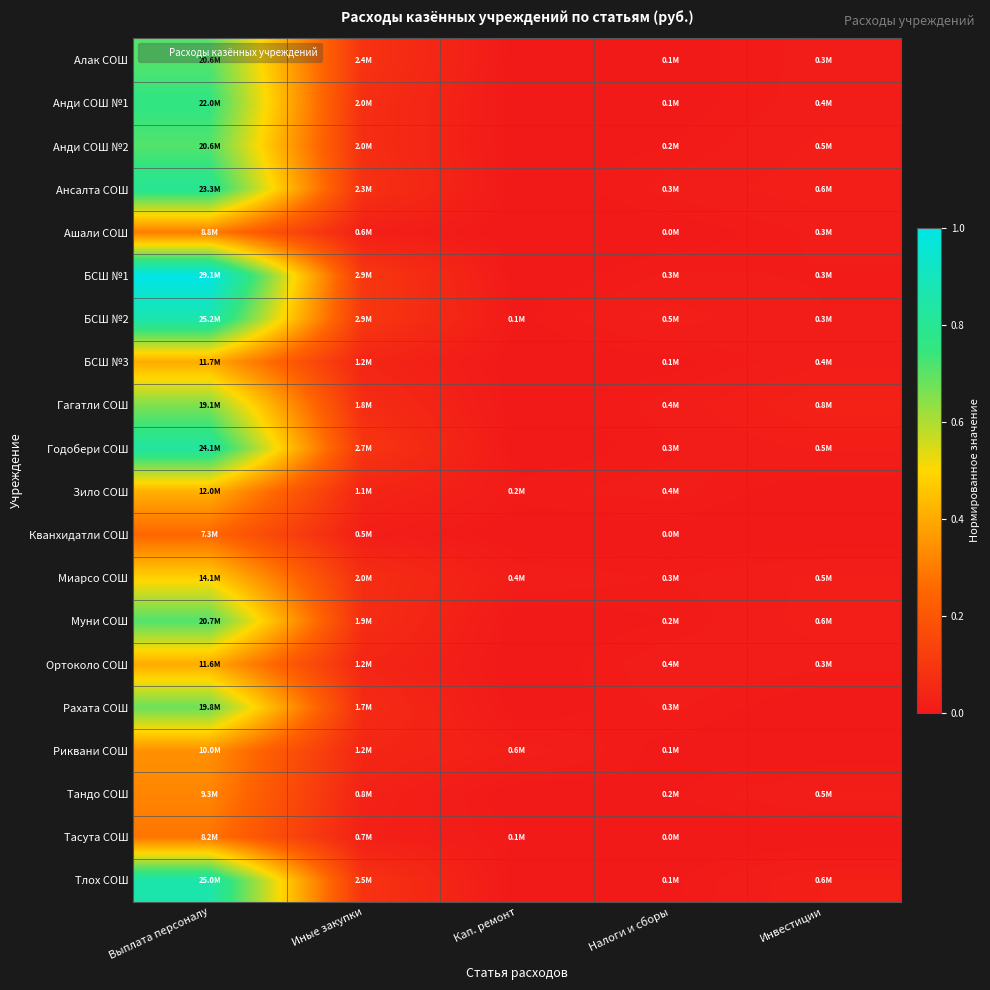

Reading right to left, list all the values displayed in this chart.

Алак СОШ: Инвестиции=0.0	Налоги и сборы=0.0	Кап. ремонт=0.0	Иные закупки=0.1	Выплата персоналу=0.7
Анди СОШ №1: Инвестиции=0.0	Налоги и сборы=0.0	Кап. ремонт=0.0	Иные закупки=0.1	Выплата персоналу=0.8
Анди СОШ №2: Инвестиции=0.0	Налоги и сборы=0.0	Кап. ремонт=0.0	Иные закупки=0.1	Выплата персоналу=0.7
Ансалта СОШ: Инвестиции=0.0	Налоги и сборы=0.0	Кап. ремонт=0.0	Иные закупки=0.1	Выплата персоналу=0.8
Ашали СОШ: Инвестиции=0.0	Налоги и сборы=0.0	Кап. ремонт=0.0	Иные закупки=0.0	Выплата персоналу=0.3
БСШ №1: Инвестиции=0.0	Налоги и сборы=0.0	Кап. ремонт=0.0	Иные закупки=0.1	Выплата персоналу=1.0
БСШ №2: Инвестиции=0.0	Налоги и сборы=0.0	Кап. ремонт=0.0	Иные закупки=0.1	Выплата персоналу=0.9
БСШ №3: Инвестиции=0.0	Налоги и сборы=0.0	Кап. ремонт=0.0	Иные закупки=0.0	Выплата персоналу=0.4
Гагатли СОШ: Инвестиции=0.0	Налоги и сборы=0.0	Кап. ремонт=0.0	Иные закупки=0.1	Выплата персоналу=0.7
Годобери СОШ: Инвестиции=0.0	Налоги и сборы=0.0	Кап. ремонт=0.0	Иные закупки=0.1	Выплата персоналу=0.8
Зило СОШ: Инвестиции=0.0	Налоги и сборы=0.0	Кап. ремонт=0.0	Иные закупки=0.0	Выплата персоналу=0.4
Кванхидатли СОШ: Инвестиции=0.0	Налоги и сборы=0.0	Кап. ремонт=0.0	Иные закупки=0.0	Выплата персоналу=0.3
Миарсо СОШ: Инвестиции=0.0	Налоги и сборы=0.0	Кап. ремонт=0.0	Иные закупки=0.1	Выплата персоналу=0.5
Муни СОШ: Инвестиции=0.0	Налоги и сборы=0.0	Кап. ремонт=0.0	Иные закупки=0.1	Выплата персоналу=0.7
Ортоколо СОШ: Инвестиции=0.0	Налоги и сборы=0.0	Кап. ремонт=0.0	Иные закупки=0.0	Выплата персоналу=0.4
Рахата СОШ: Инвестиции=0.0	Налоги и сборы=0.0	Кап. ремонт=0.0	Иные закупки=0.1	Выплата персоналу=0.7
Риквани СОШ: Инвестиции=0.0	Налоги и сборы=0.0	Кап. ремонт=0.0	Иные закупки=0.0	Выплата персоналу=0.3
Тандо СОШ: Инвестиции=0.0	Налоги и сборы=0.0	Кап. ремонт=0.0	Иные закупки=0.0	Выплата персоналу=0.3
Тасута СОШ: Инвестиции=0.0	Налоги и сборы=0.0	Кап. ремонт=0.0	Иные закупки=0.0	Выплата персоналу=0.3
Тлох СОШ: Инвестиции=0.0	Налоги и сборы=0.0	Кап. ремонт=0.0	Иные закупки=0.1	Выплата персоналу=0.9